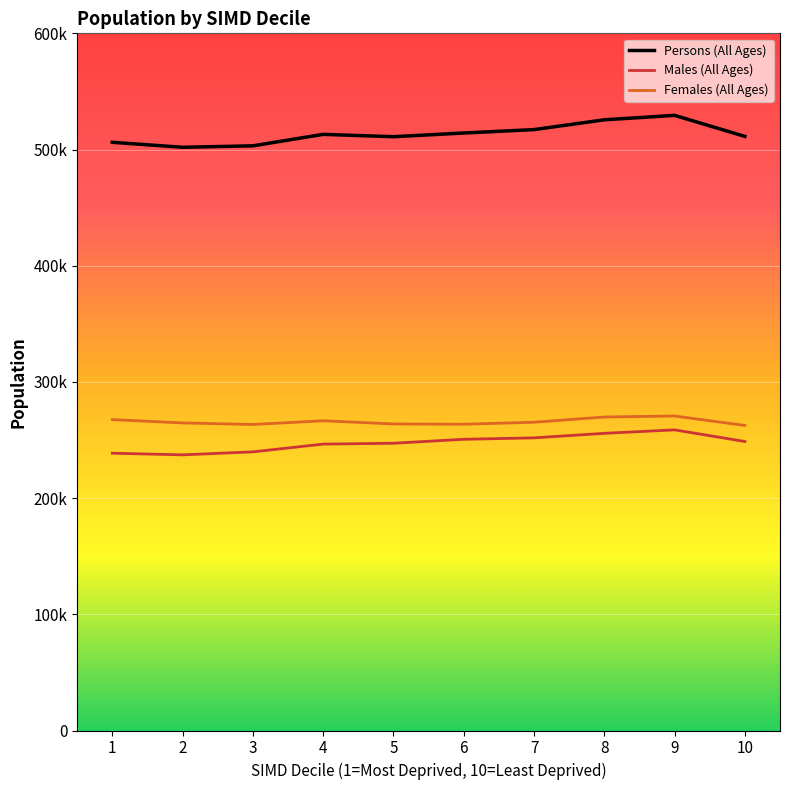

Is this an area chart (filled region under the line)?

No